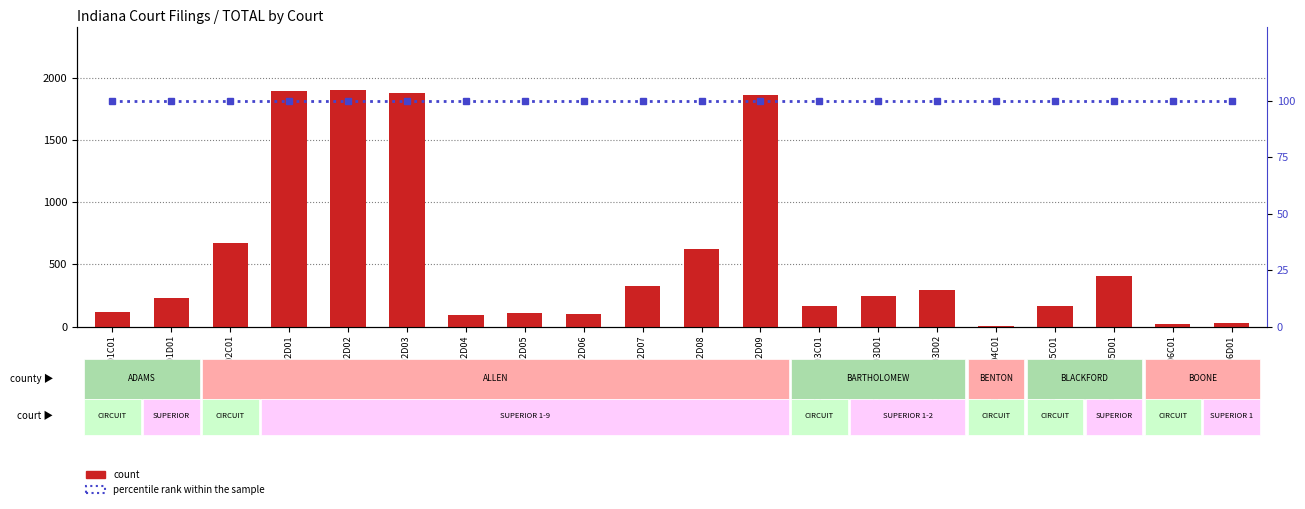

What is the label of the 20th bar from the right?

ADAMS 01C01